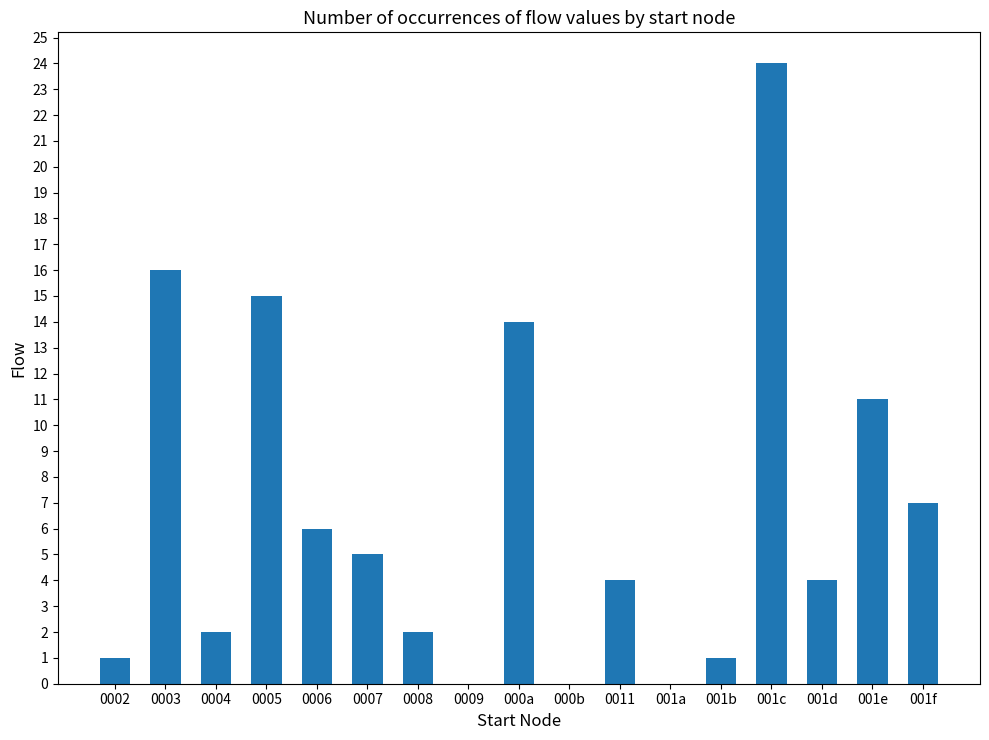

What is the sum of all values?

112